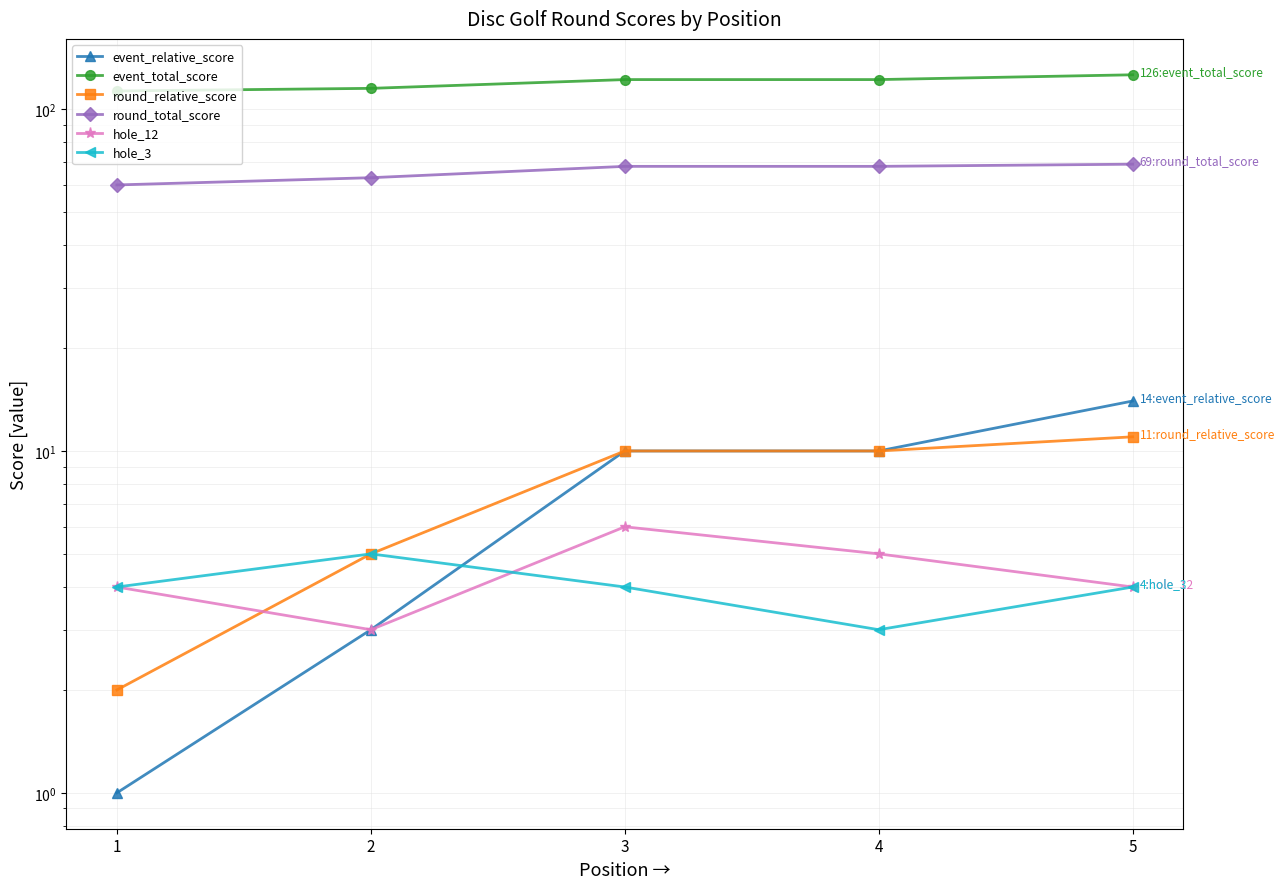

At which label does hole_12 reach its minimum?

2